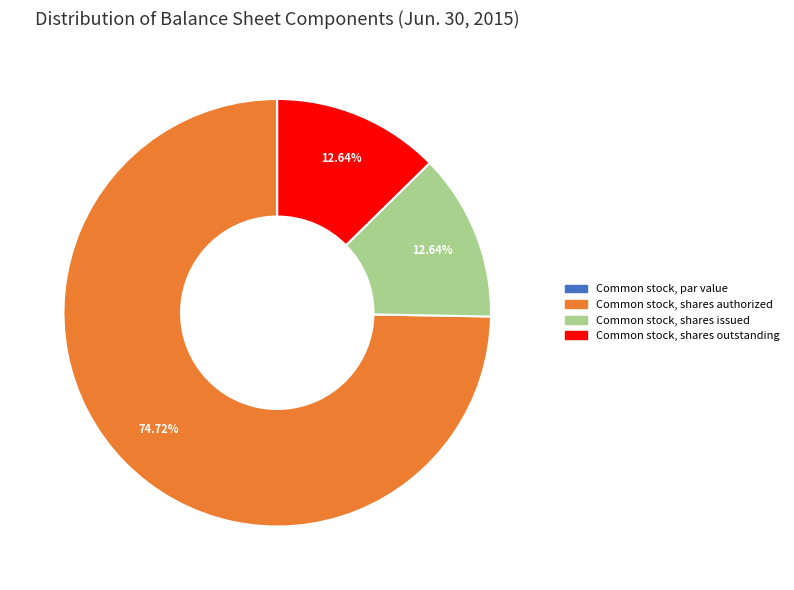

What is the ratio of the value at Common stock, shares authorized to the value at Common stock, shares outstanding?

5.9